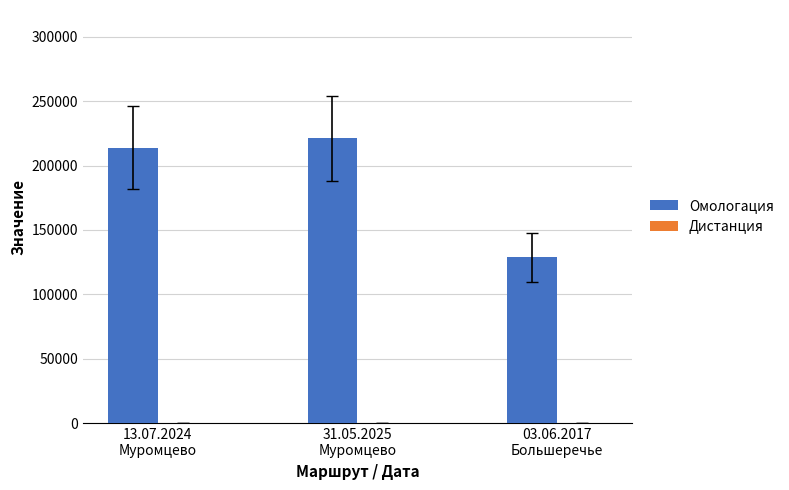

Between 31.05.2025
Муромцево and 03.06.2017
Большеречье, which series saw the biggest shift?

Омологация